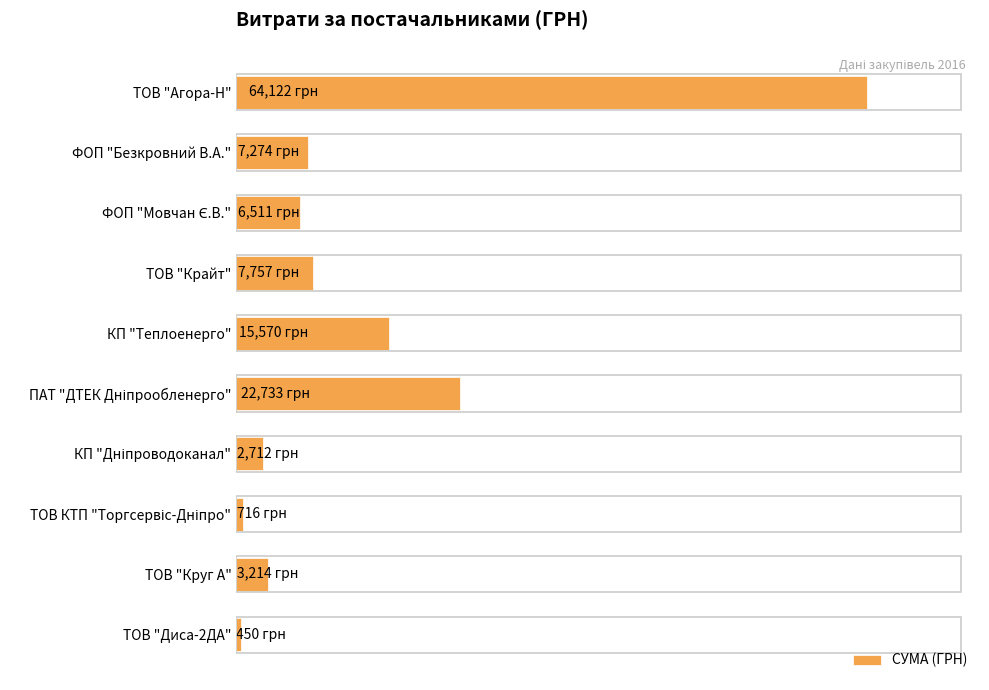

Are the bars horizontal?

Yes